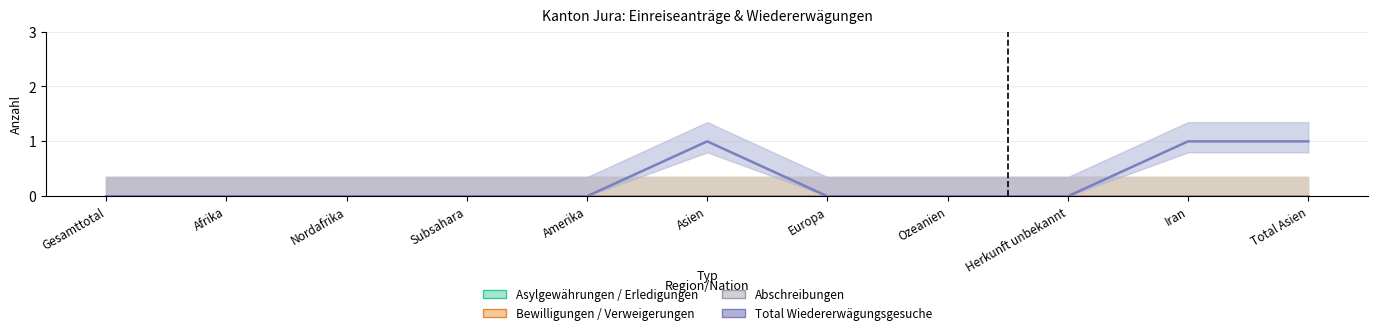

True or false: Total Erledigungen and Bewilligungen intersect in this chart.

False